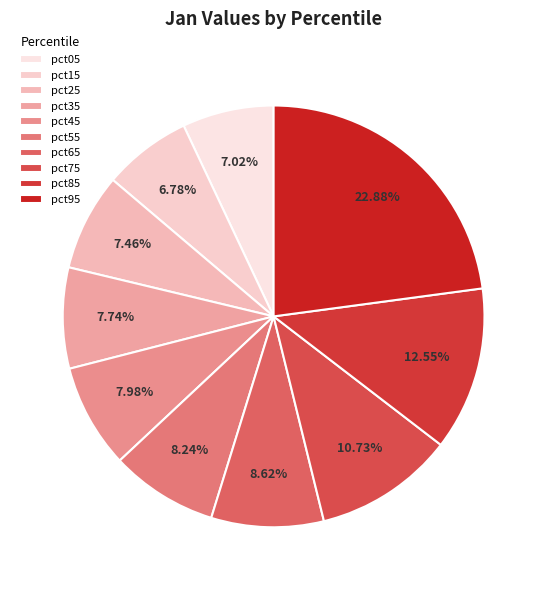

What percentage is the pct25 slice, to the nearest percent?

7%